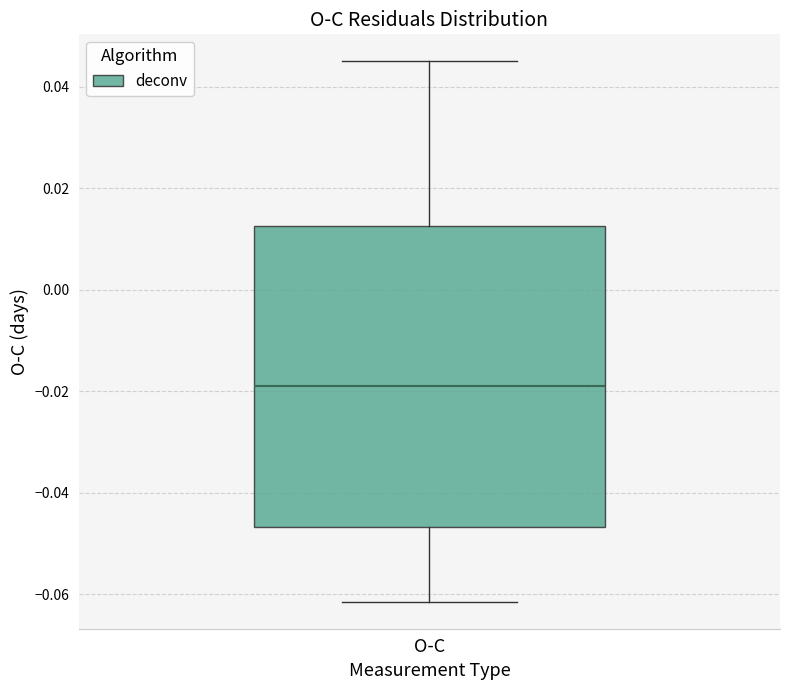

Read this box plot against the y-axis: the position of the median line, the range covered by the box, and the ends of both whiskers. The values are not printed on the chart, so give them approximately, as read against the axis.

median -0.018, box -0.046 to 0.012, whiskers -0.062 to 0.046